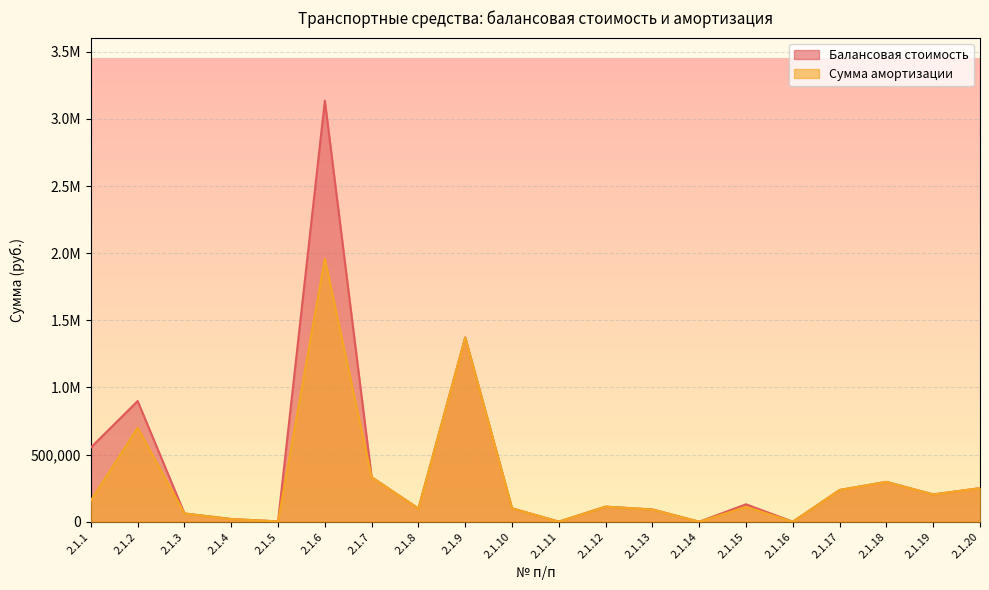

How many distinct data groups are displayed?

2